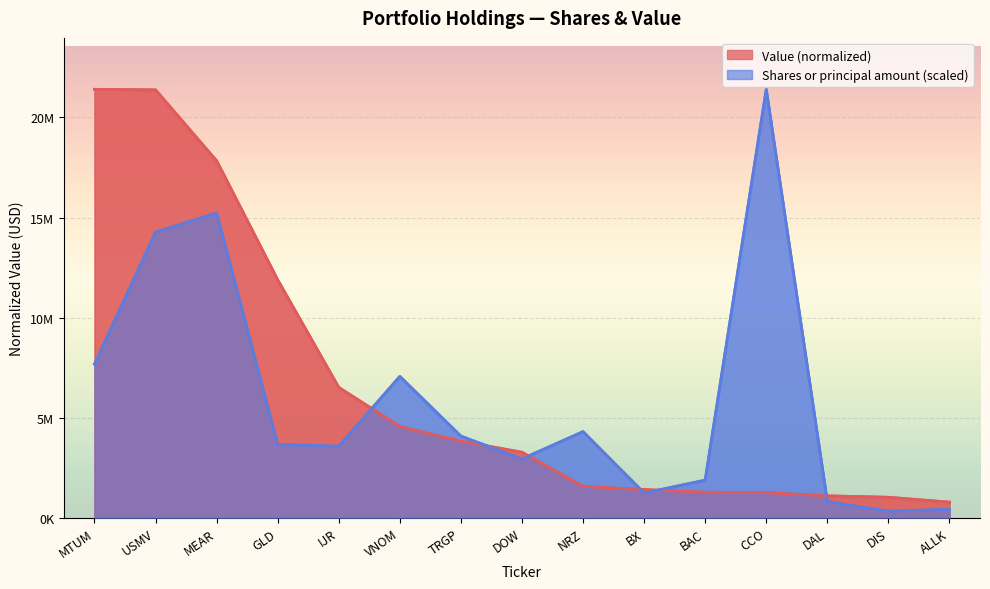

What is the highest value of the Shares or principal amount series?

21406000.0